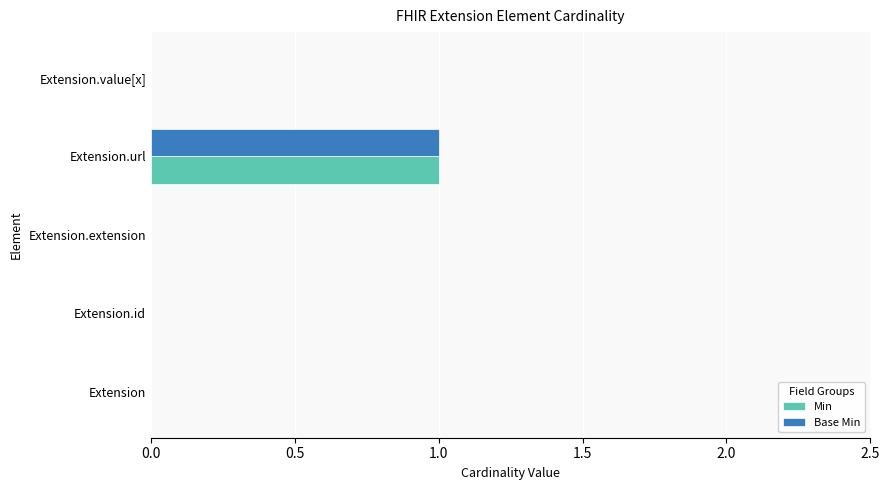

Is it true that Min equals 1 at Extension.url?

True